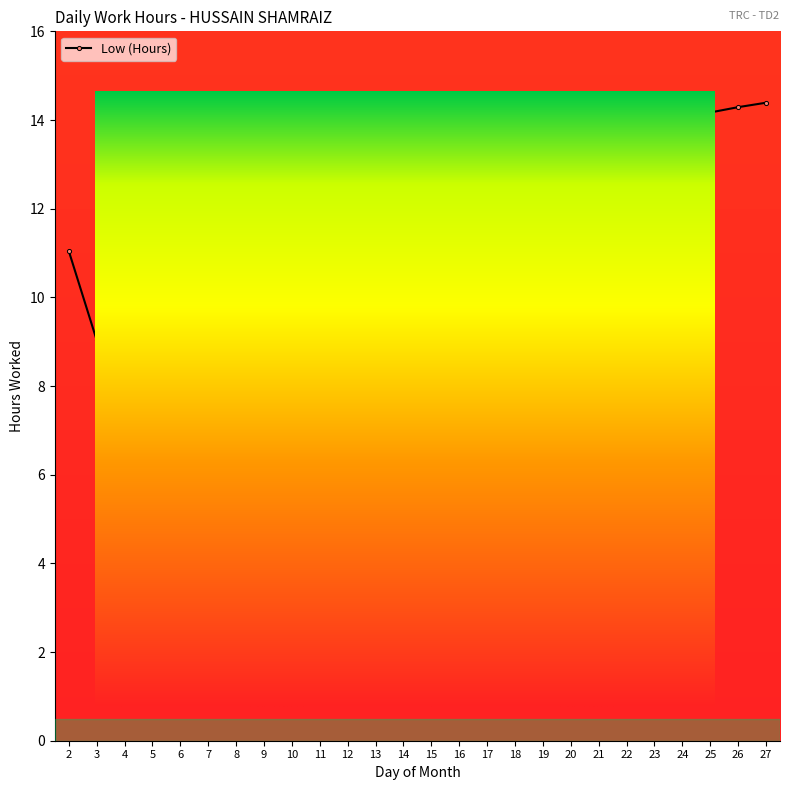

The chart shows a value of 24.8 at 25. True or false?

False